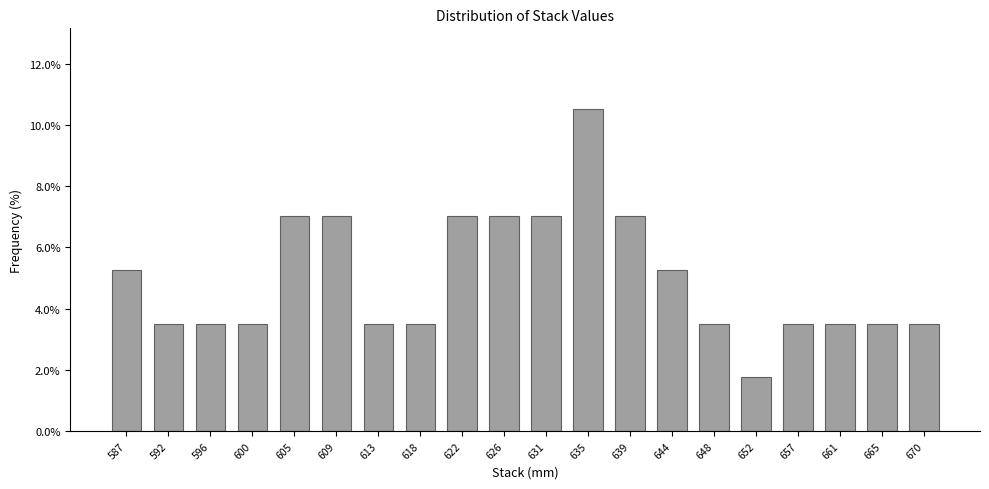

Reading left to right, list every bar in this chart as the range it spans on the x-axis followed by its height. Neither the bar edges nor the heights are printed on the chart, so give them approximately, as read against the axes.

585.00 to 589.35: 5.2
589.35 to 593.70: 3.6
593.70 to 598.05: 3.6
598.05 to 602.40: 3.6
602.40 to 606.75: 7.0
606.75 to 611.10: 7.0
611.10 to 615.45: 3.6
615.45 to 619.80: 3.6
619.80 to 624.15: 7.0
624.15 to 628.50: 7.0
628.50 to 632.85: 7.0
632.85 to 637.20: 10.6
637.20 to 641.55: 7.0
641.55 to 645.90: 5.2
645.90 to 650.25: 3.6
650.25 to 654.60: 1.8
654.60 to 658.95: 3.6
658.95 to 663.30: 3.6
663.30 to 667.65: 3.6
667.65 to 672.00: 3.6